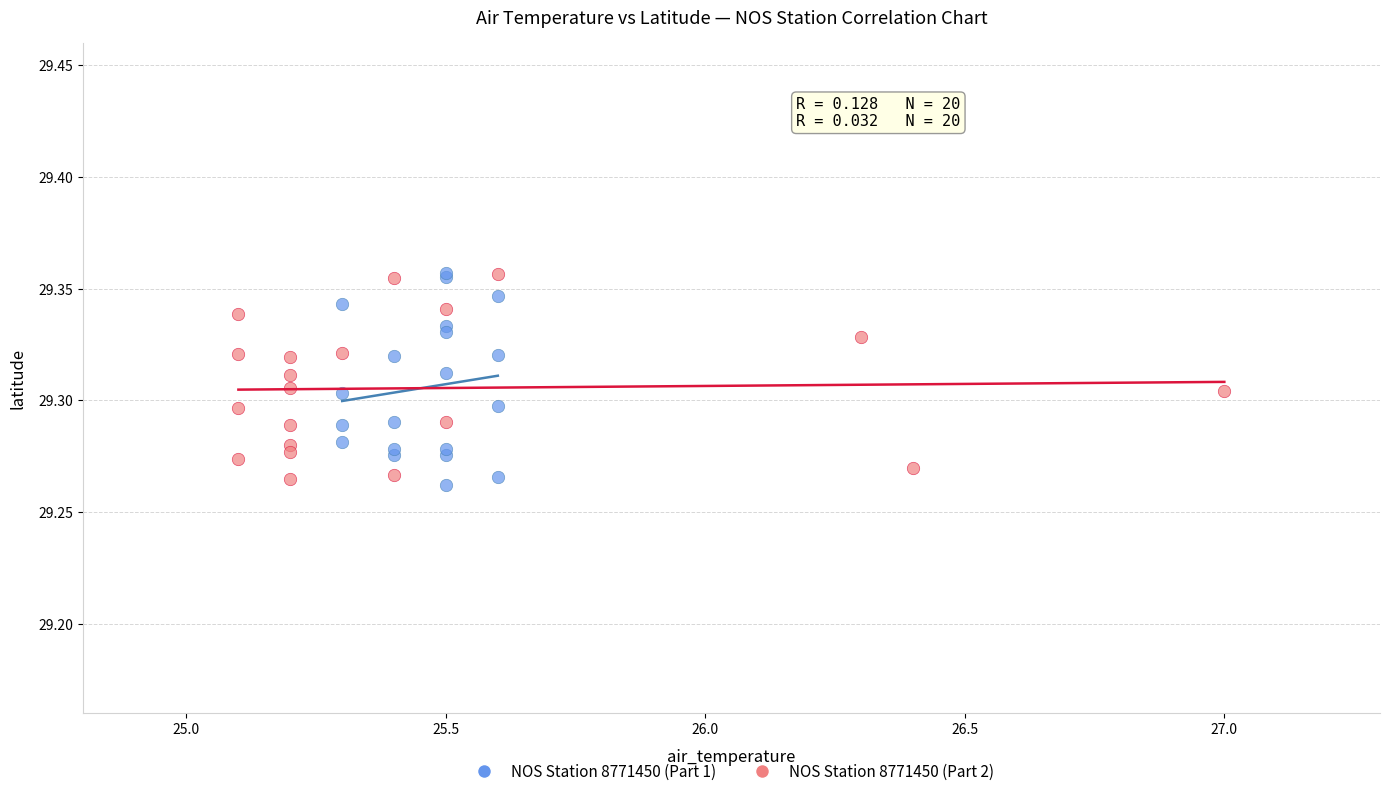

Which series contains the lowest Y value?

NOS Station 8771450 (Part 1)